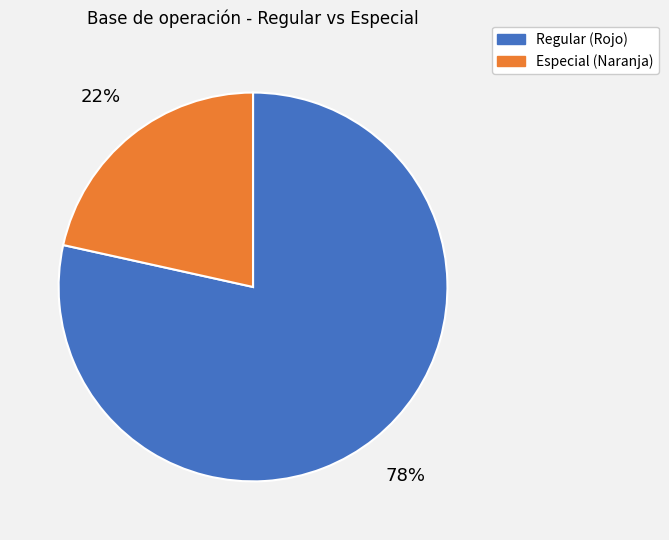

Which has a higher value, Especial (Naranja) or Regular (Rojo)?

Regular (Rojo)